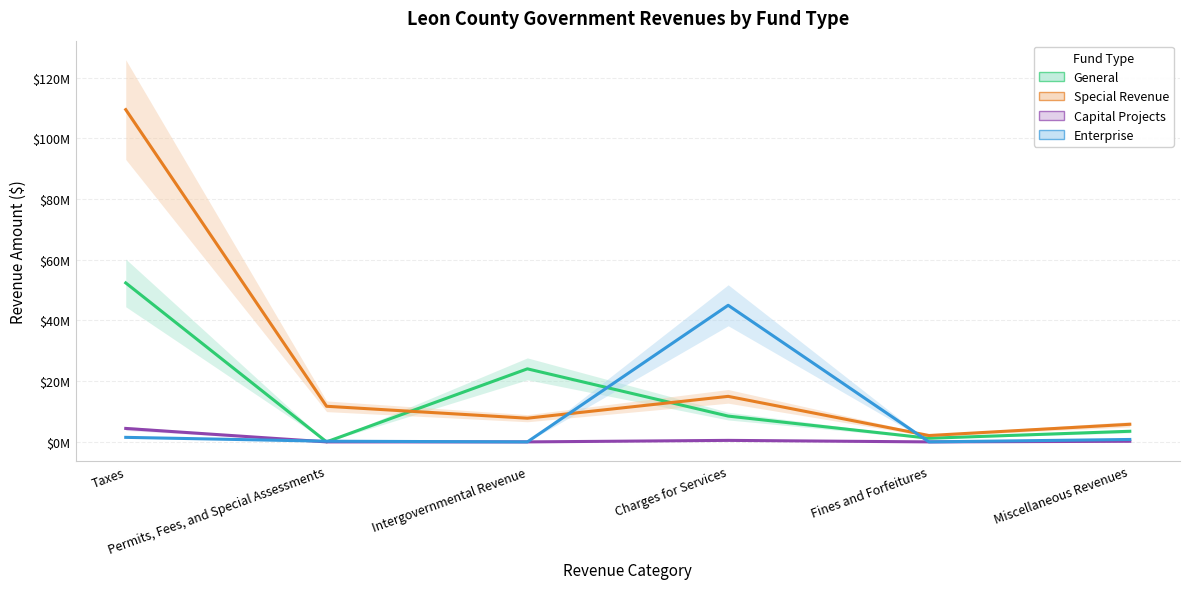

What is the greatest value displayed?

109455037